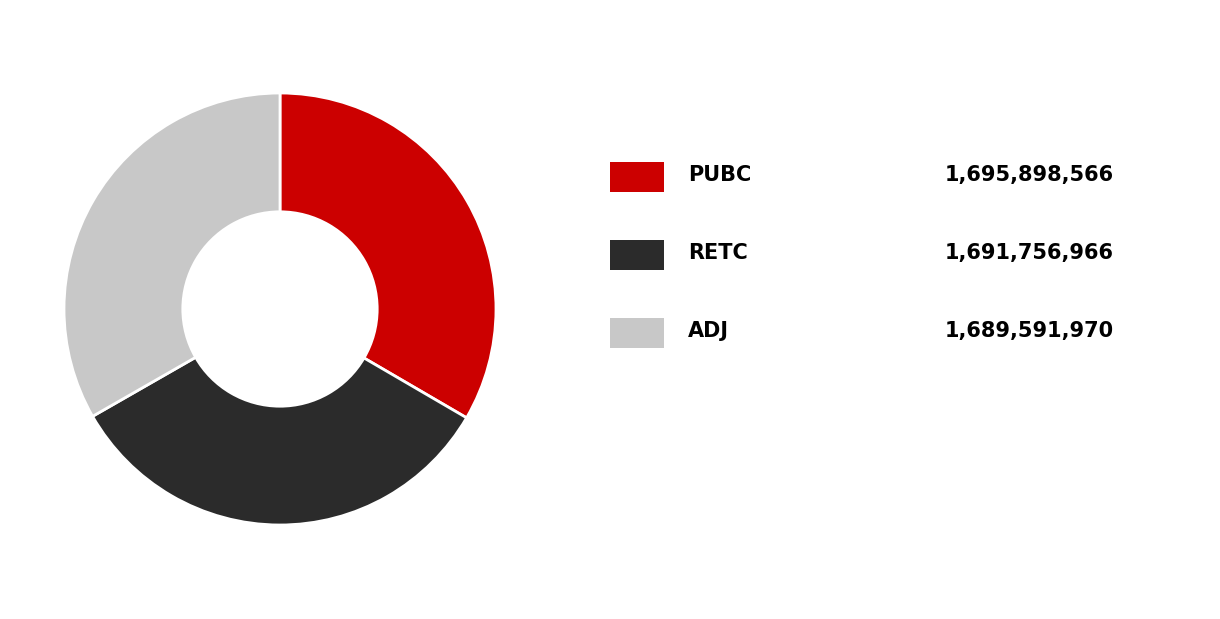

Is there a majority slice in this chart?

No